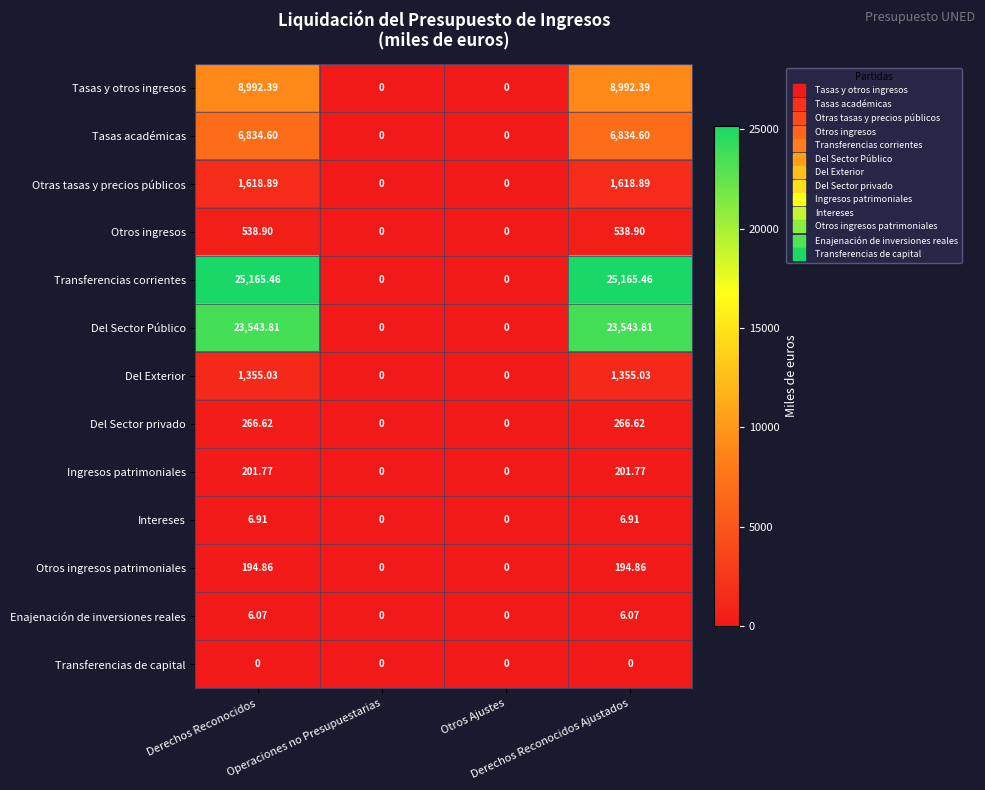

How many categories are shown in the chart?

4